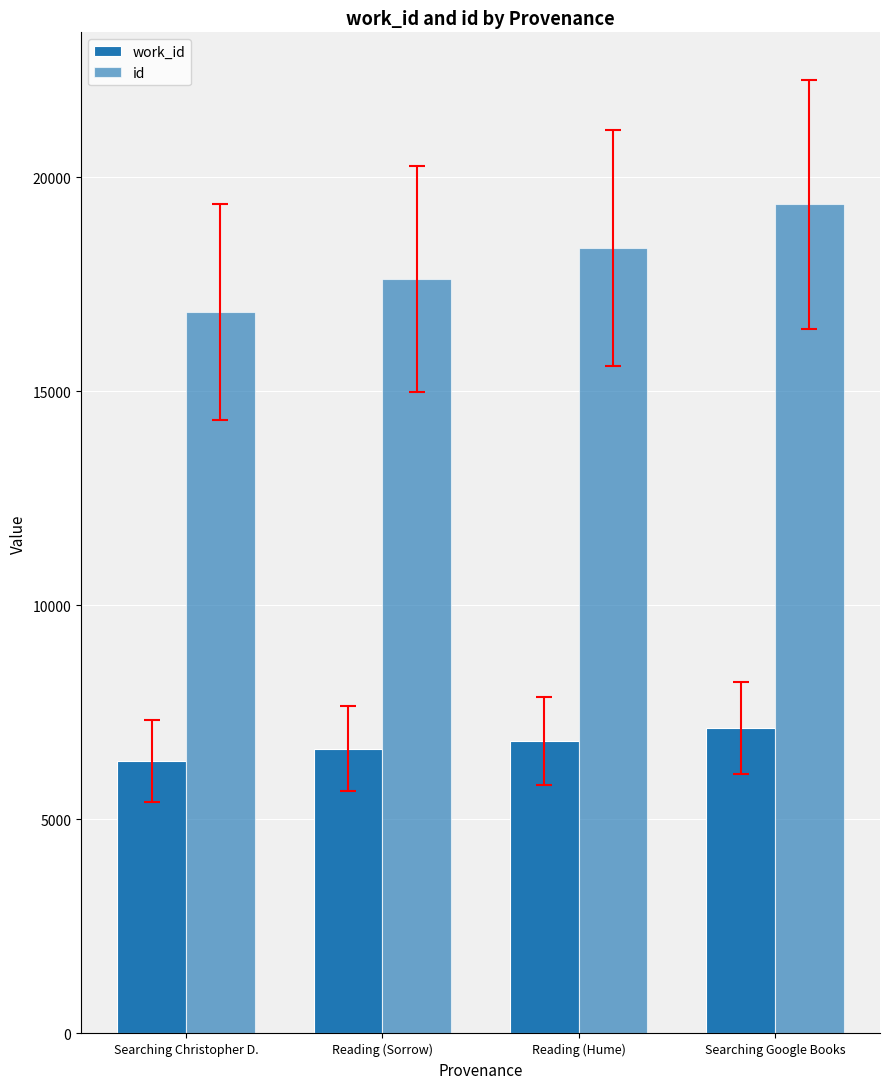

How many series are shown in this chart?

2